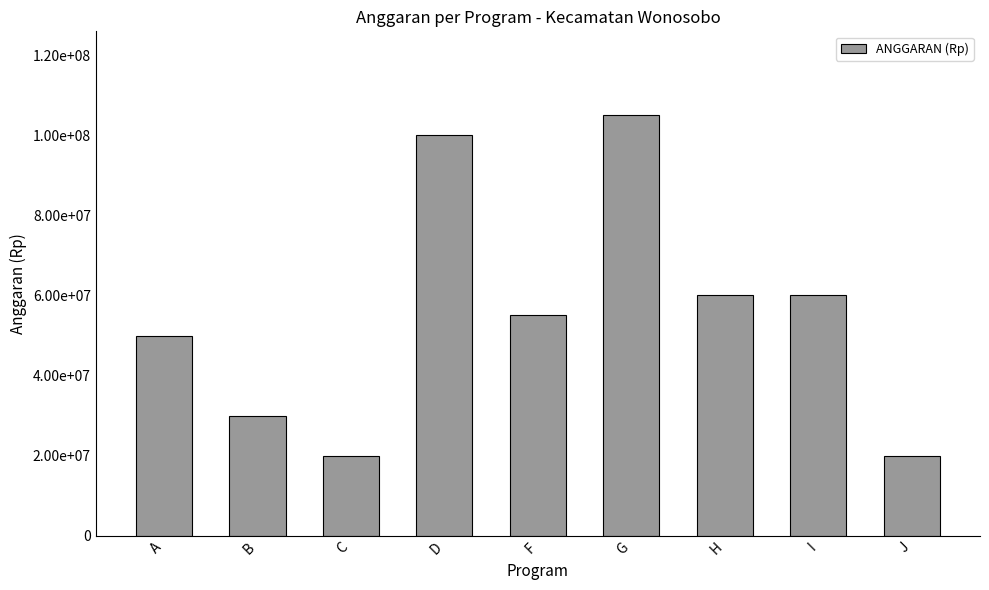

List the labels in order of value, largest first.

G, D, H, I, F, A, B, C, J